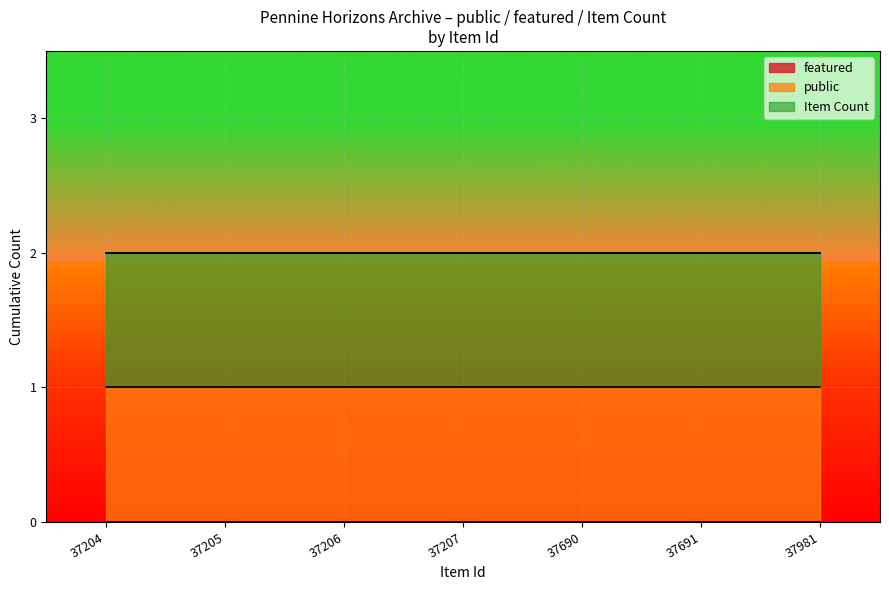

True or false: public and featured intersect in this chart.

False